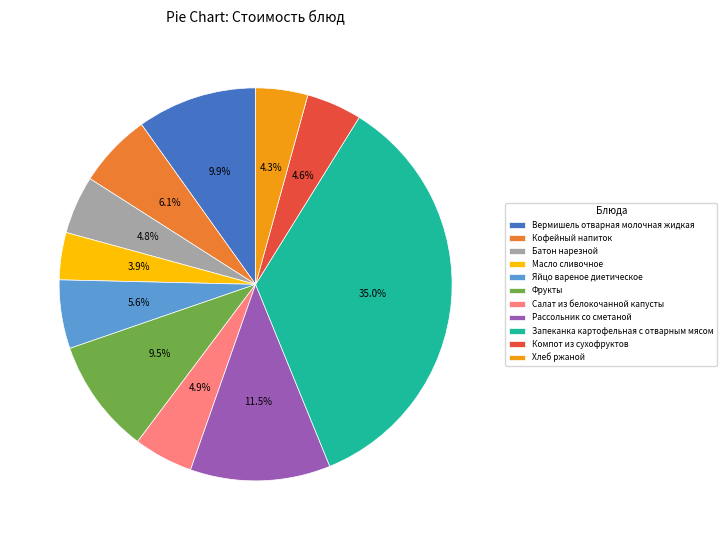

Is there any slice that represents more than half of the pie?

No